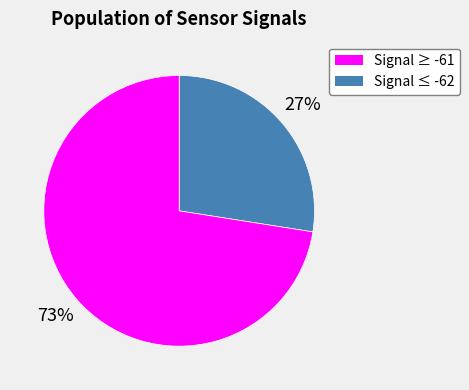

Is there any slice that represents more than half of the pie?

Yes